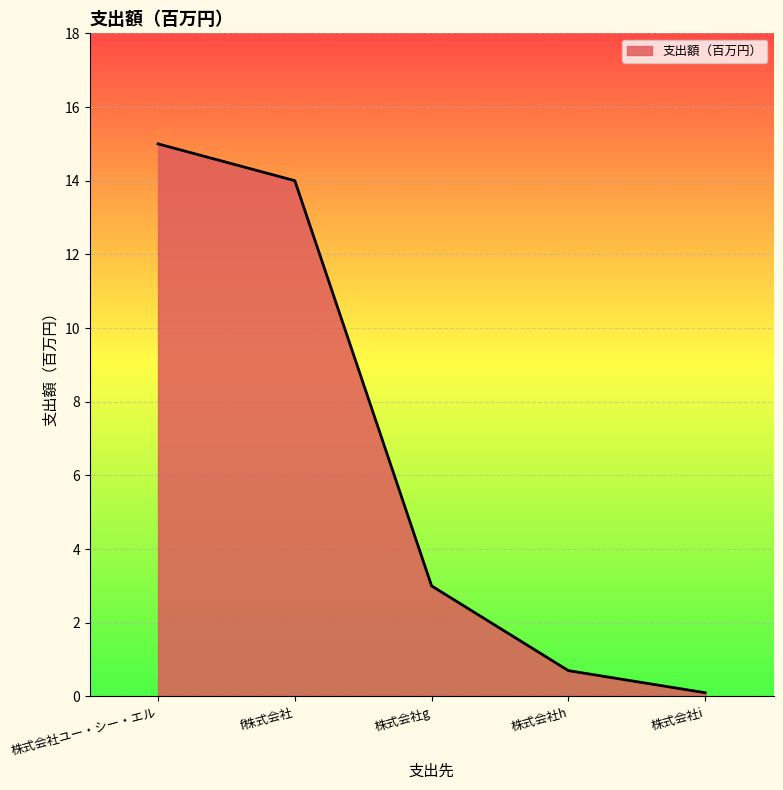

What is the sum of the values at f株式会社 and 株式会社i?

14.1